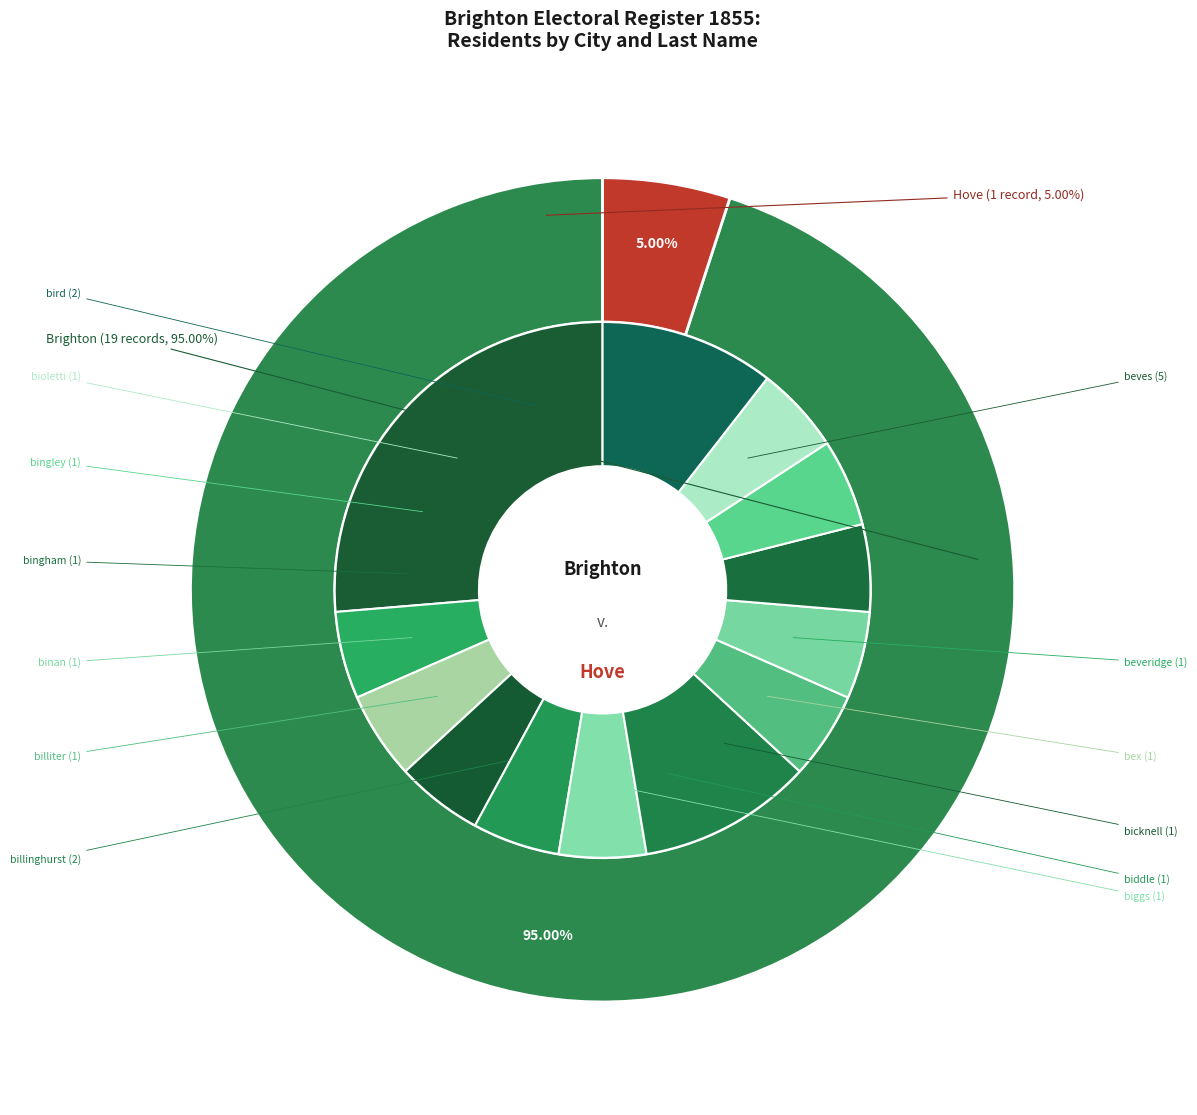

What percentage is the Brighton slice, to the nearest percent?

95%